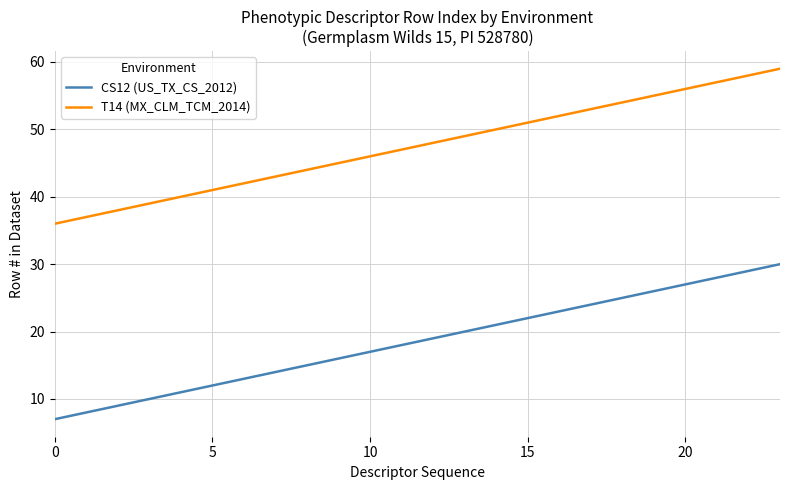

What is the highest value of the T14 (MX_CLM_TCM_2014) series?

59